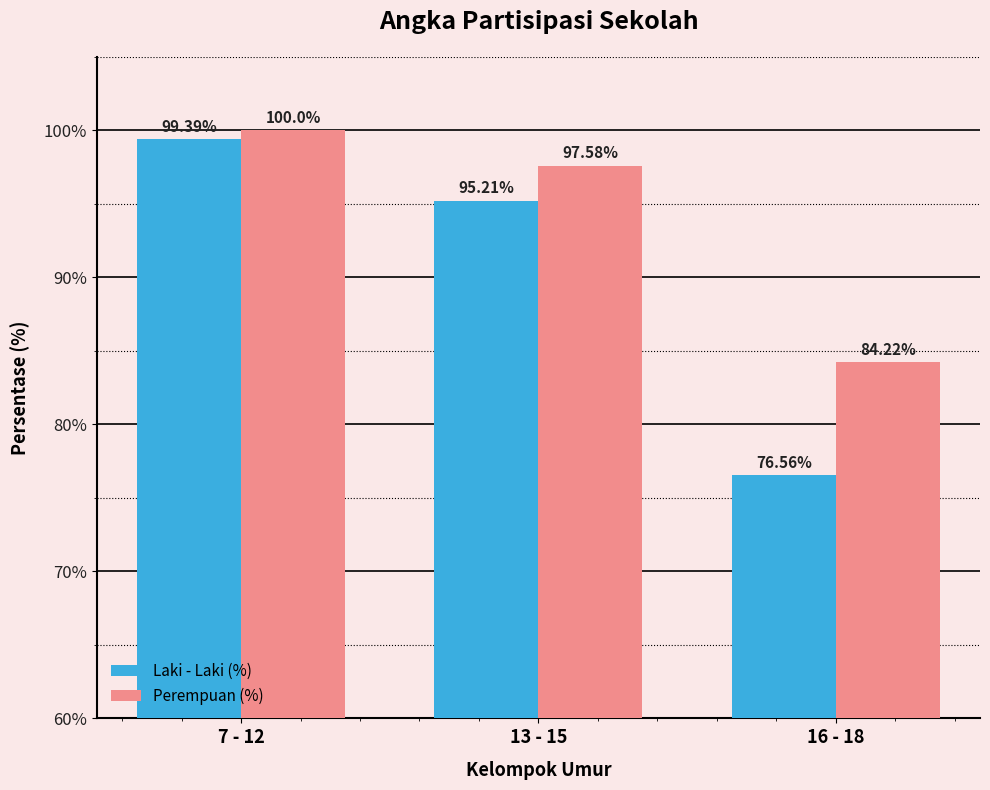

What is the total value across all series at 7 - 12?

199.4